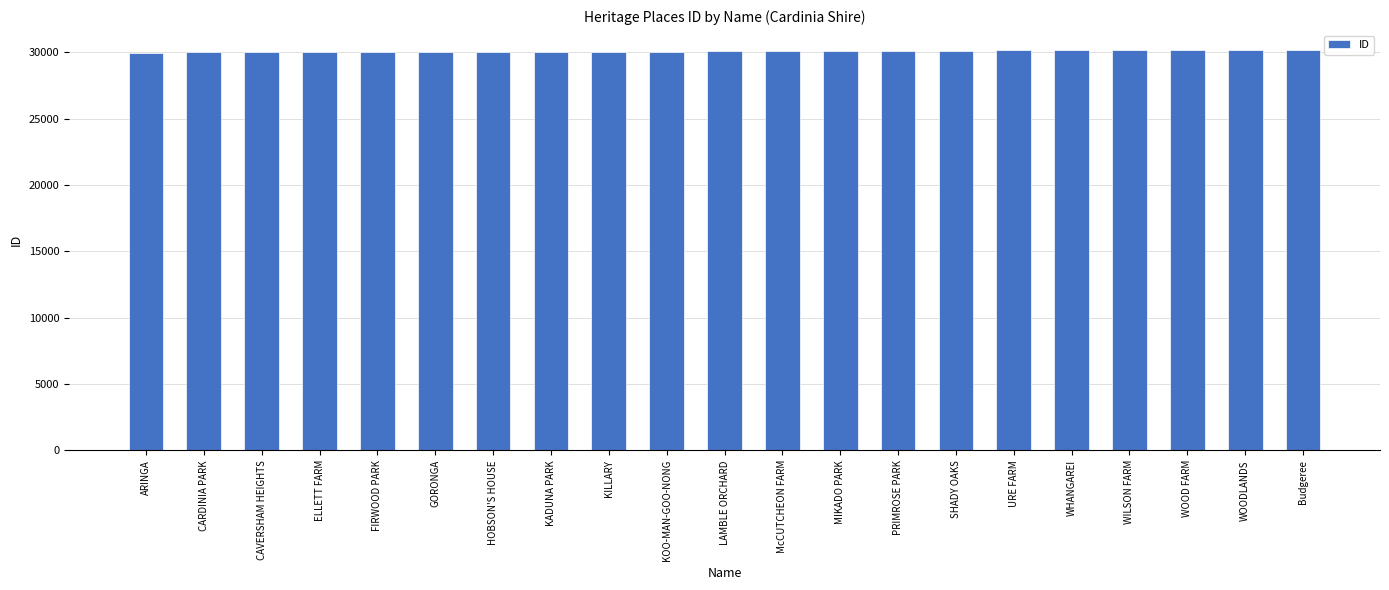

What is the approximate value at LAMBLE ORCHARD?

30061